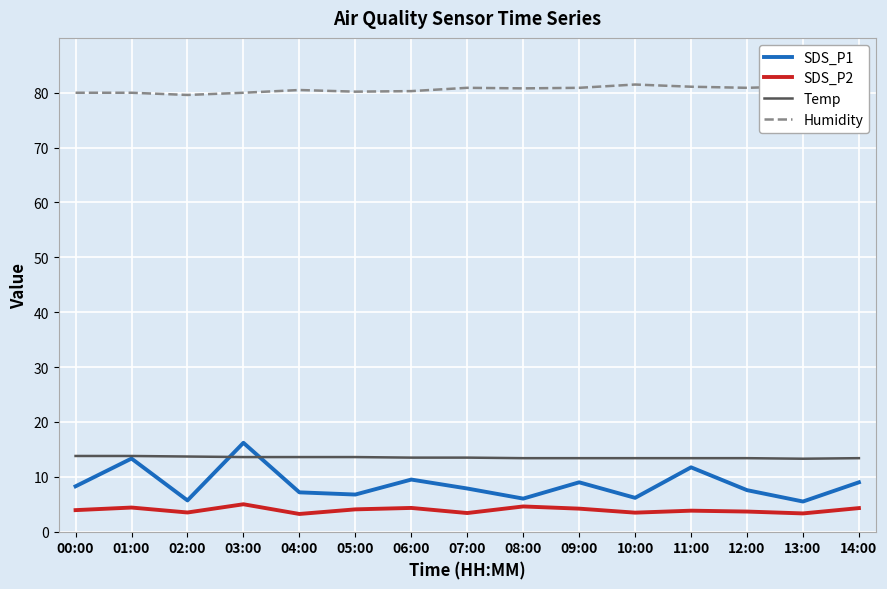

True or false: SDS_P1 and SDS_P2 cross at least once.

False